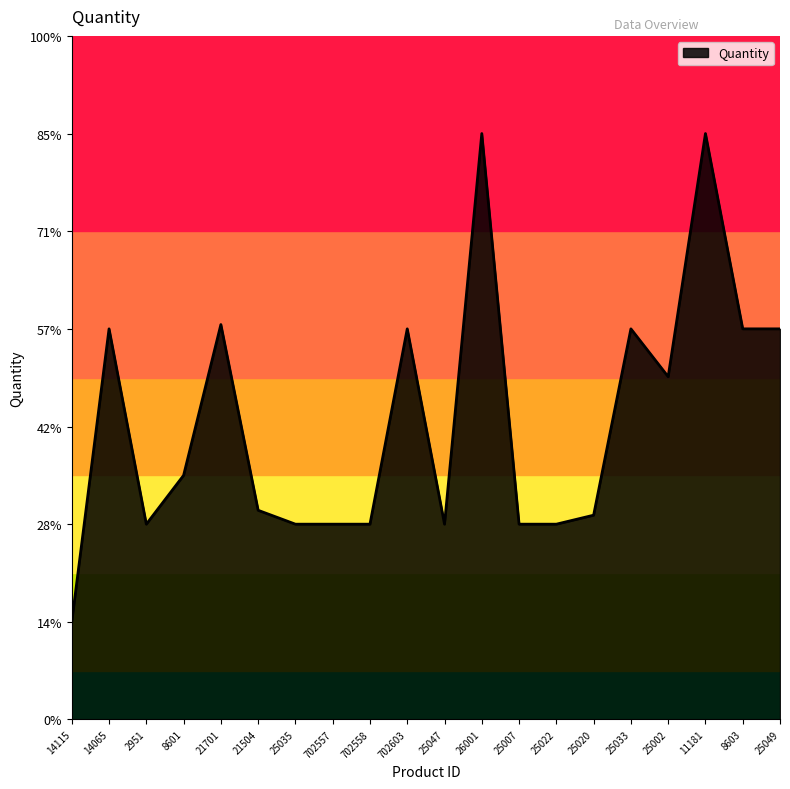

How many values are below 2?

1